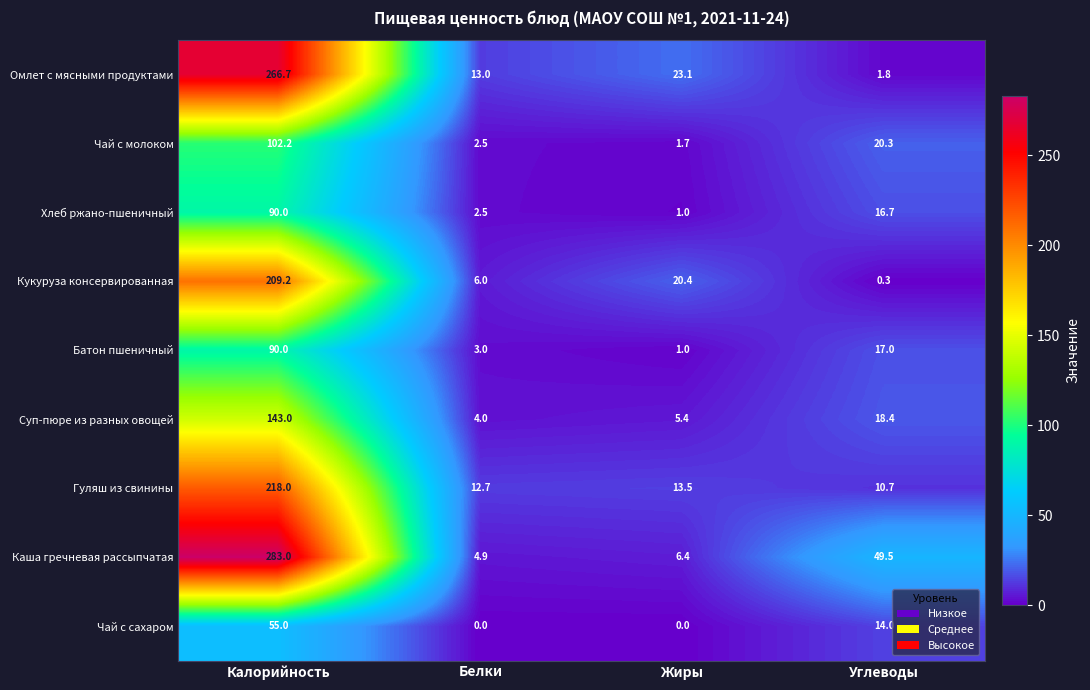

Is it true that Батон пшеничный equals 1.0 at Жиры?

True